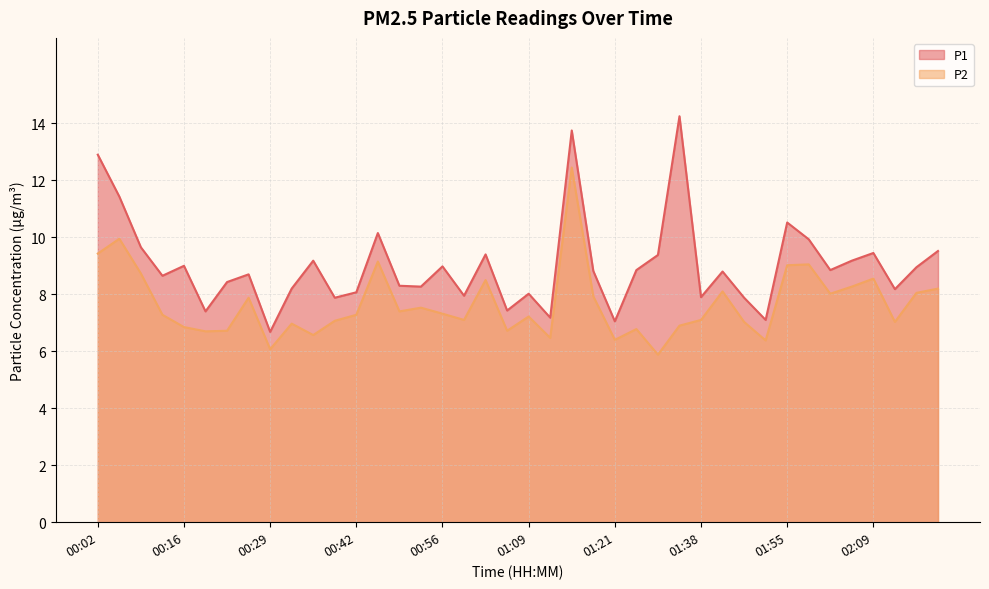

True or false: P2 and P1 intersect in this chart.

False